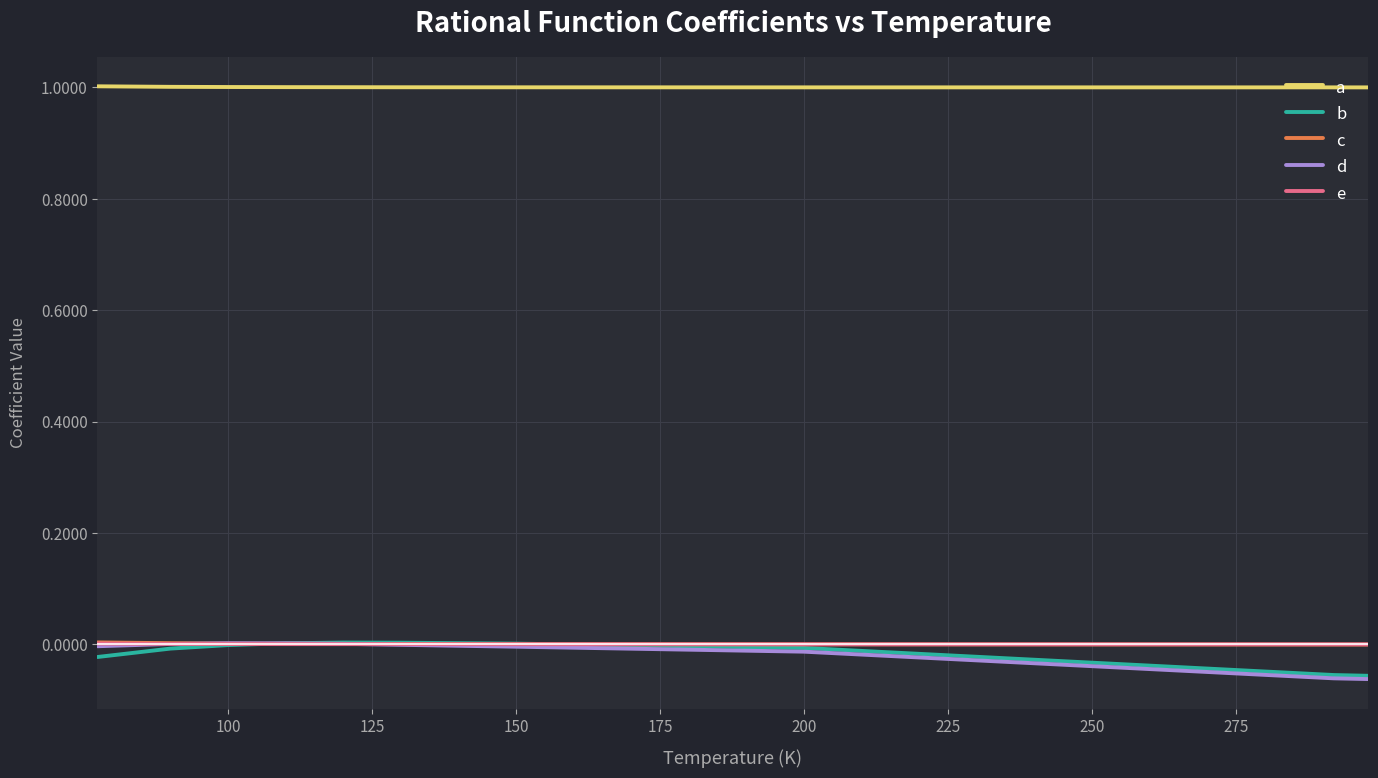

How many intersections are there between d and b?

1